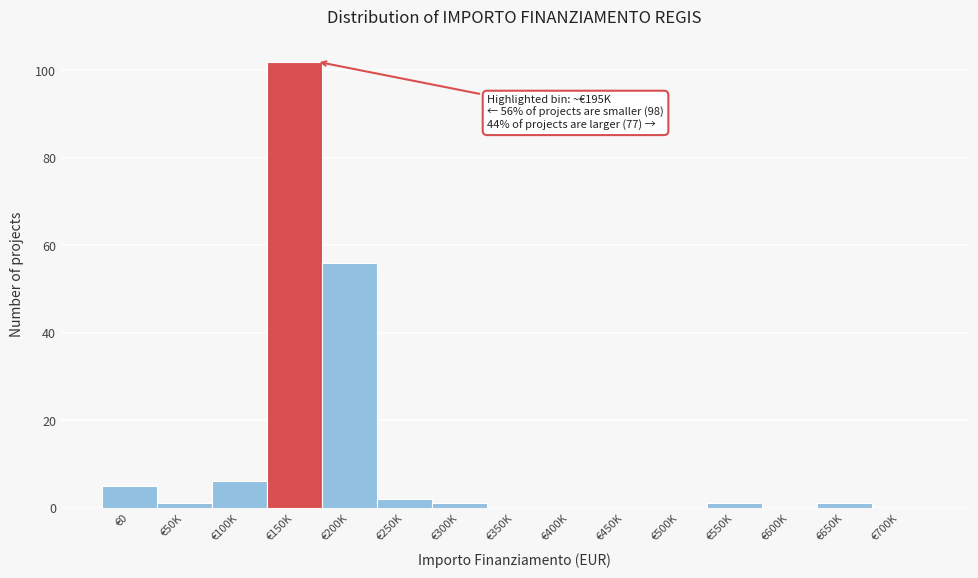

Reading left to right, what are all the values shown in this chart?

€0=5	€50K=1	€100K=6	€150K=102	€200K=56	€250K=2	€300K=1	€350K=0	€400K=0	€450K=0	€500K=0	€550K=1	€600K=0	€650K=1	€700K=0